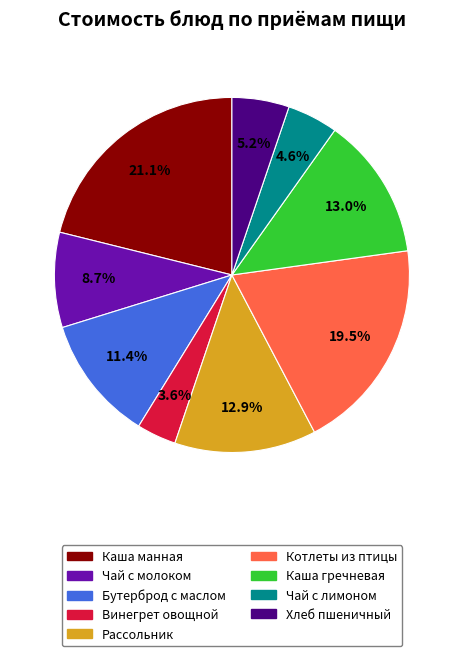

Does any single category account for the majority?

No